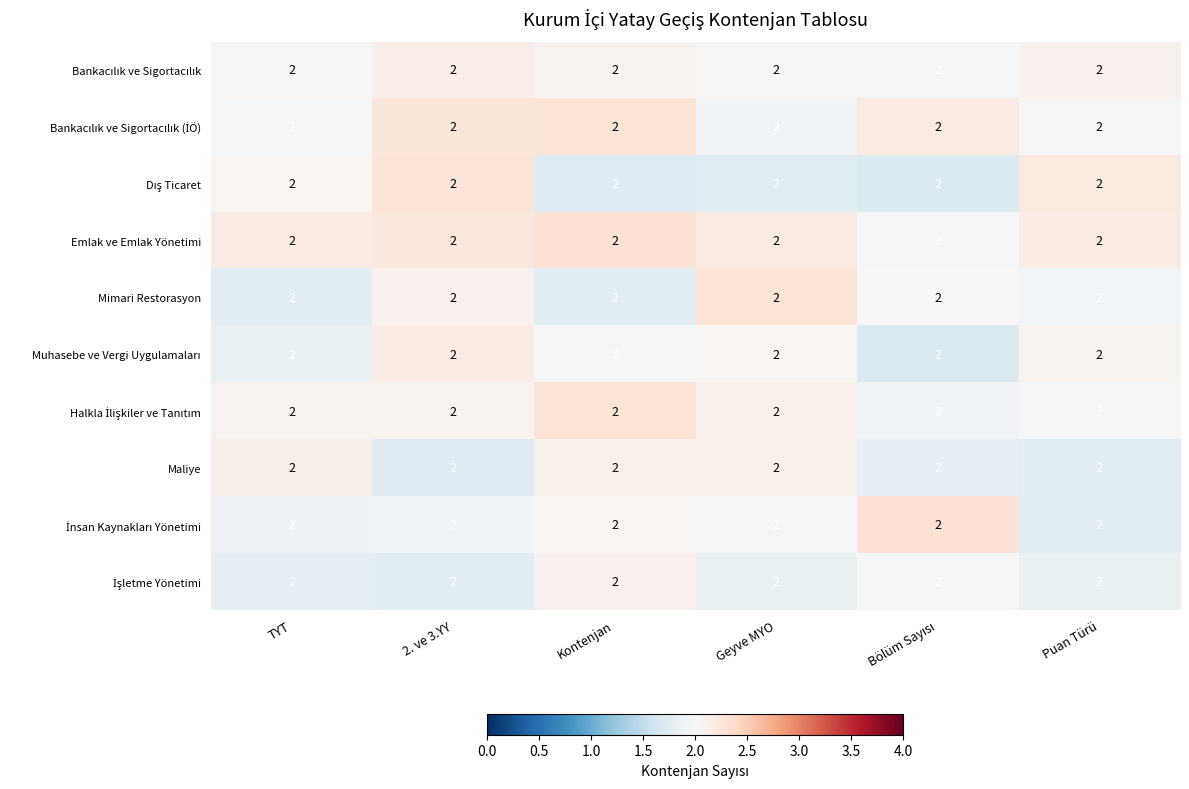

List the series in order of their peak value, highest first.

İnsan Kaynakları Yönetimi, Emlak ve Emlak Yönetimi, Bankacılık ve Sigortacılık (İÖ), Mimari Restorasyon, Halkla İlişkiler ve Tanıtım, Dış Ticaret, Muhasebe ve Vergi Uygulamaları, Bankacılık ve Sigortacılık, Maliye, İşletme Yönetimi